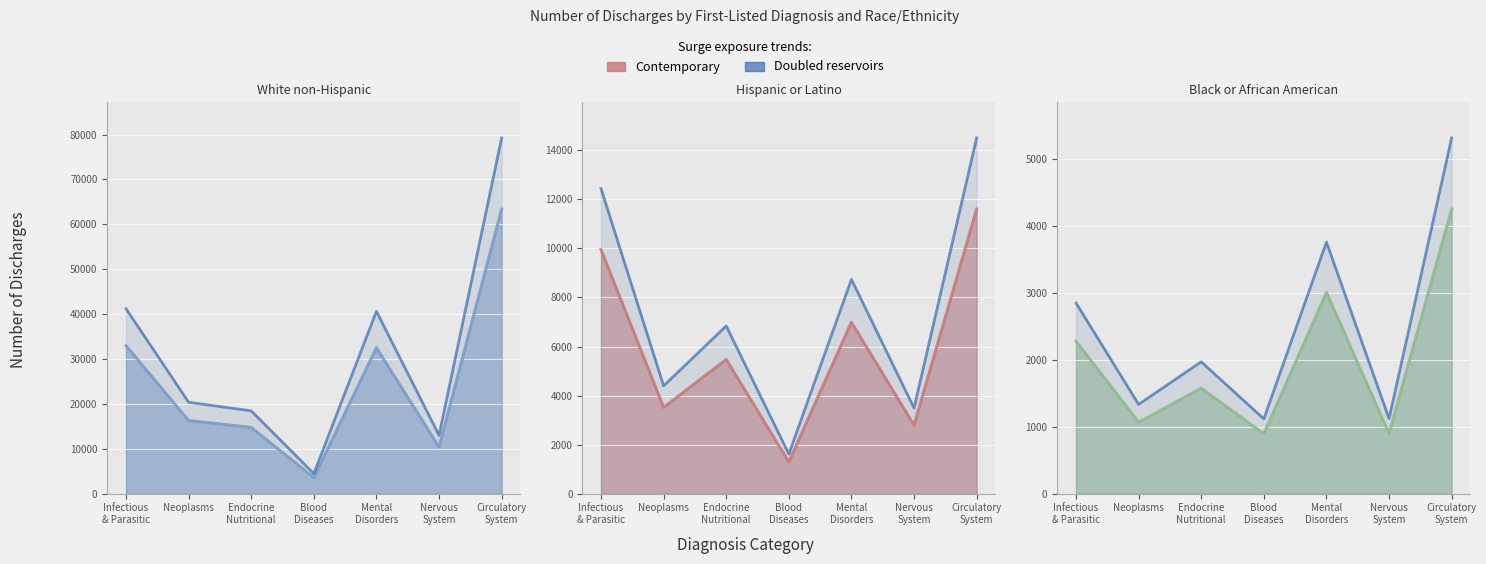

At which category does White non-Hispanic line reach its first local valley?

Blood
Diseases